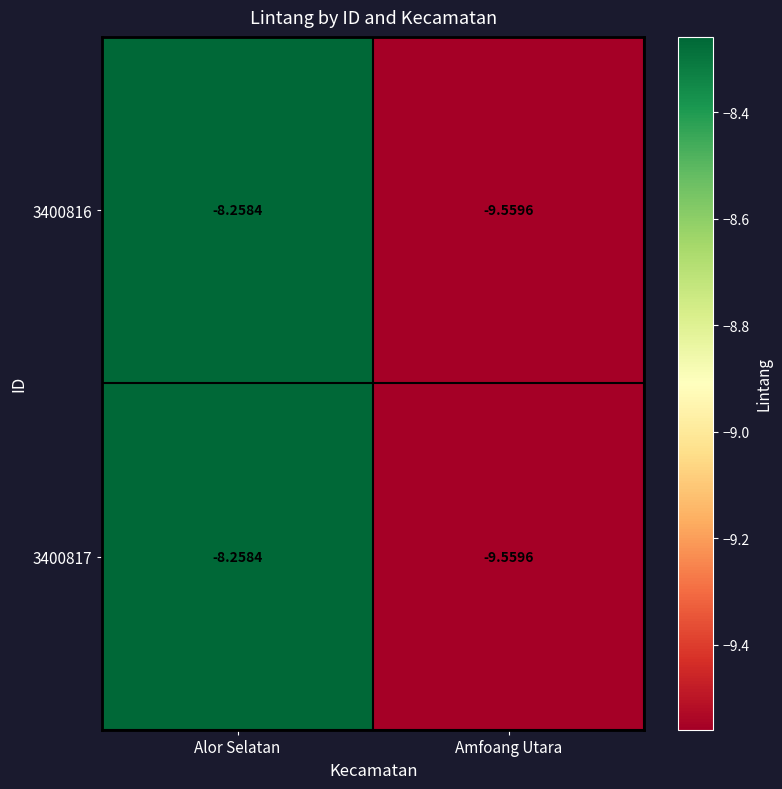

Where is 3400816 nearest to the value -8?

Alor Selatan